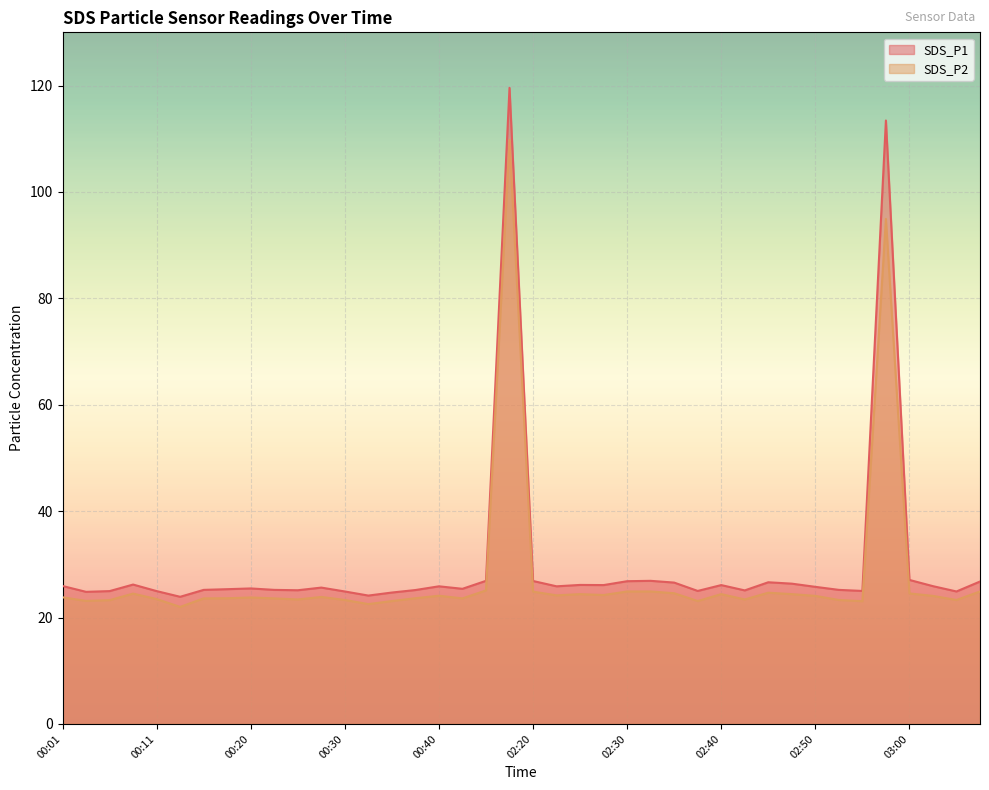

What position from the left is 02:25?

23